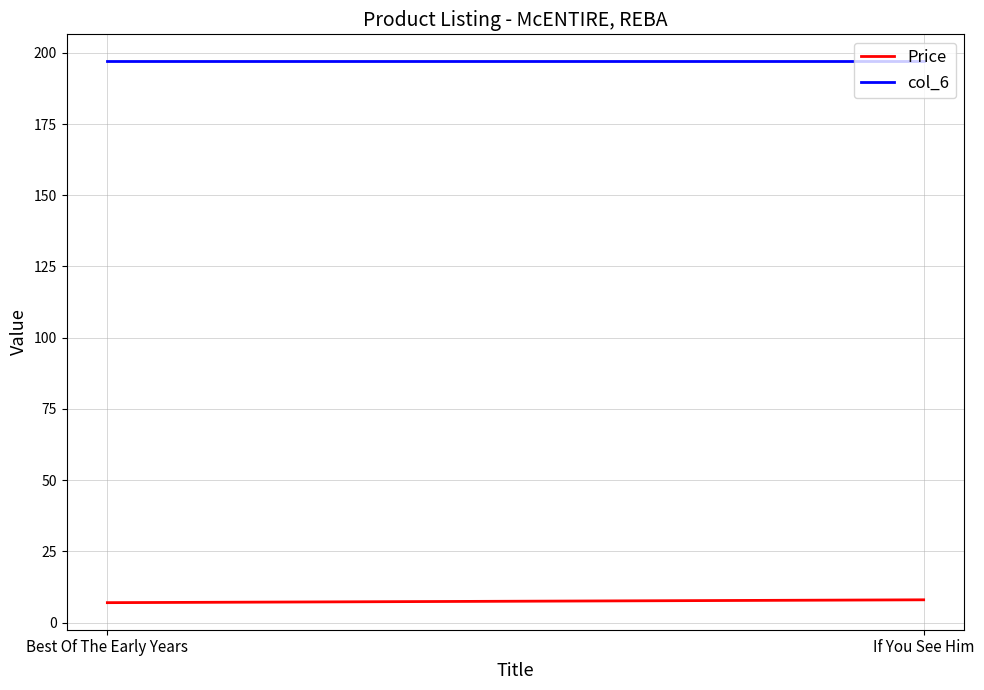

What position from the right is Best Of The Early Years?

2